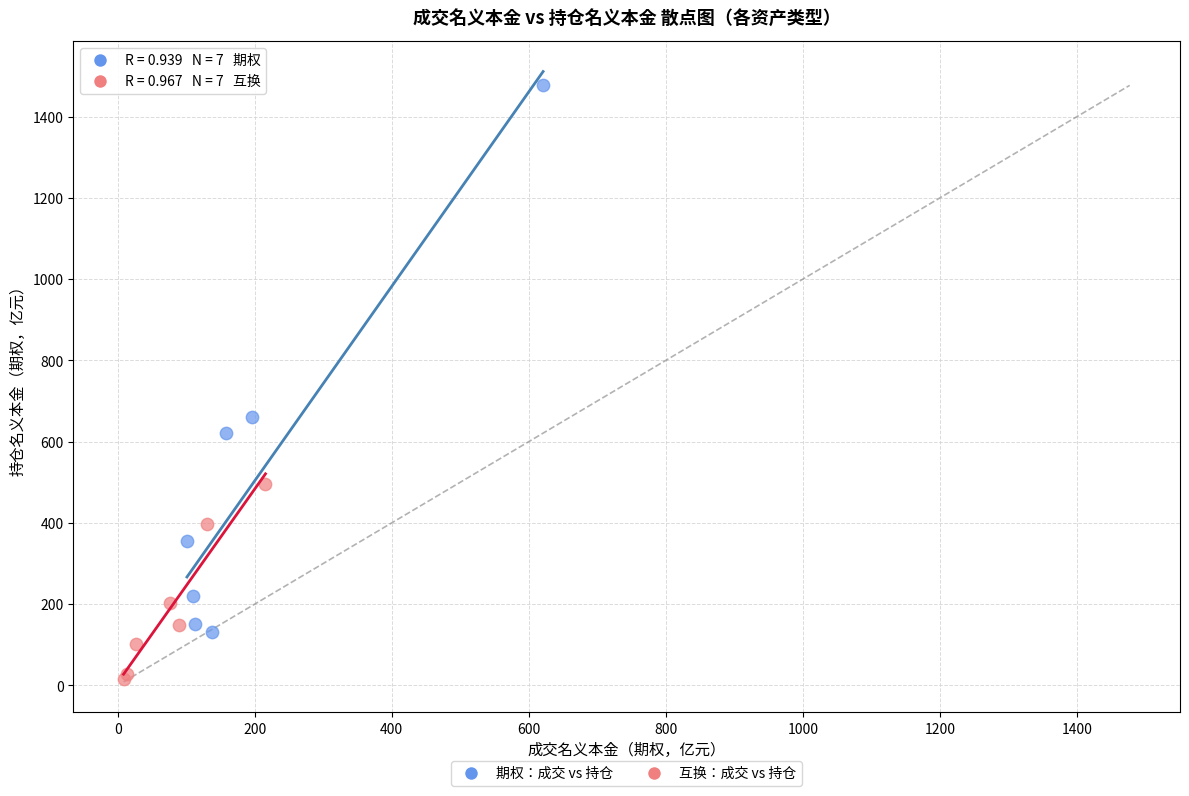

Which series reaches the minimum Y coordinate?

互换：成交 vs 持仓